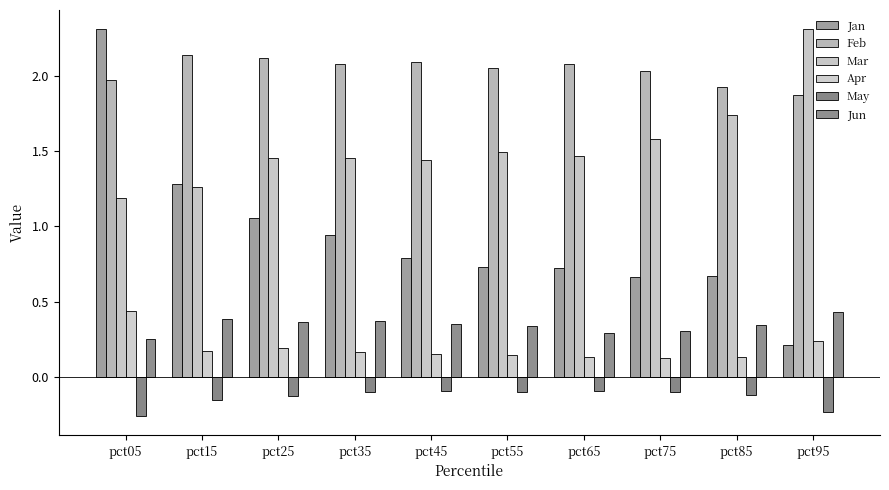

Reading left to right, list all the values displayed in this chart.

Jan: pct05=2.3	pct15=1.3	pct25=1.1	pct35=0.9	pct45=0.8	pct55=0.7	pct65=0.7	pct75=0.7	pct85=0.7	pct95=0.2
Feb: pct05=2.0	pct15=2.1	pct25=2.1	pct35=2.1	pct45=2.1	pct55=2.1	pct65=2.1	pct75=2.0	pct85=1.9	pct95=1.9
Mar: pct05=1.2	pct15=1.3	pct25=1.5	pct35=1.5	pct45=1.4	pct55=1.5	pct65=1.5	pct75=1.6	pct85=1.7	pct95=2.3
Apr: pct05=0.4	pct15=0.2	pct25=0.2	pct35=0.2	pct45=0.2	pct55=0.1	pct65=0.1	pct75=0.1	pct85=0.1	pct95=0.2
May: pct05=-0.3	pct15=-0.2	pct25=-0.1	pct35=-0.1	pct45=-0.1	pct55=-0.1	pct65=-0.1	pct75=-0.1	pct85=-0.1	pct95=-0.2
Jun: pct05=0.2	pct15=0.4	pct25=0.4	pct35=0.4	pct45=0.3	pct55=0.3	pct65=0.3	pct75=0.3	pct85=0.3	pct95=0.4